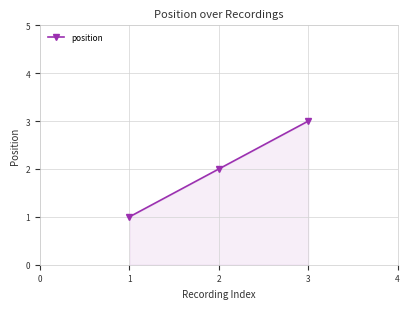

What value does the data have at 1?

1